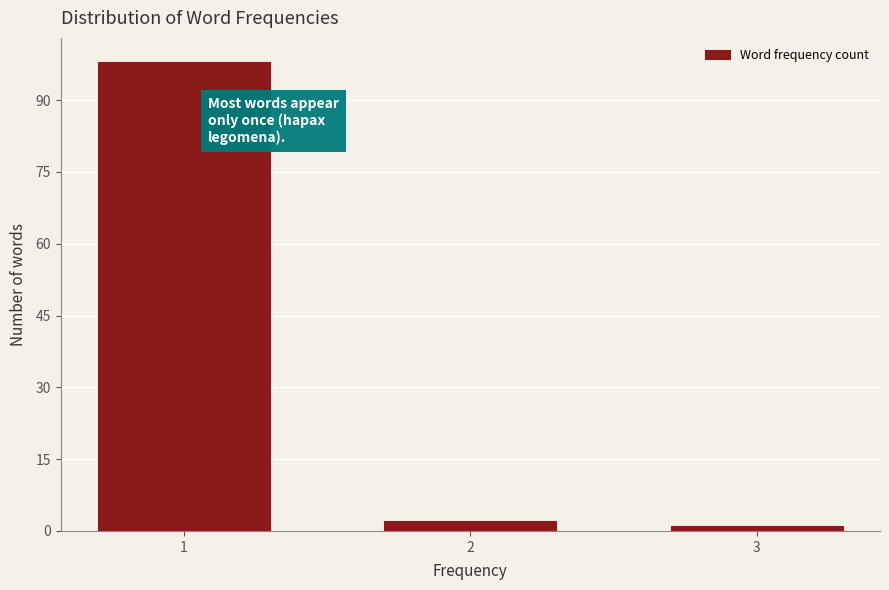

Reading left to right, transcribe all the data shown in this chart.

1=98	2=2	3=1